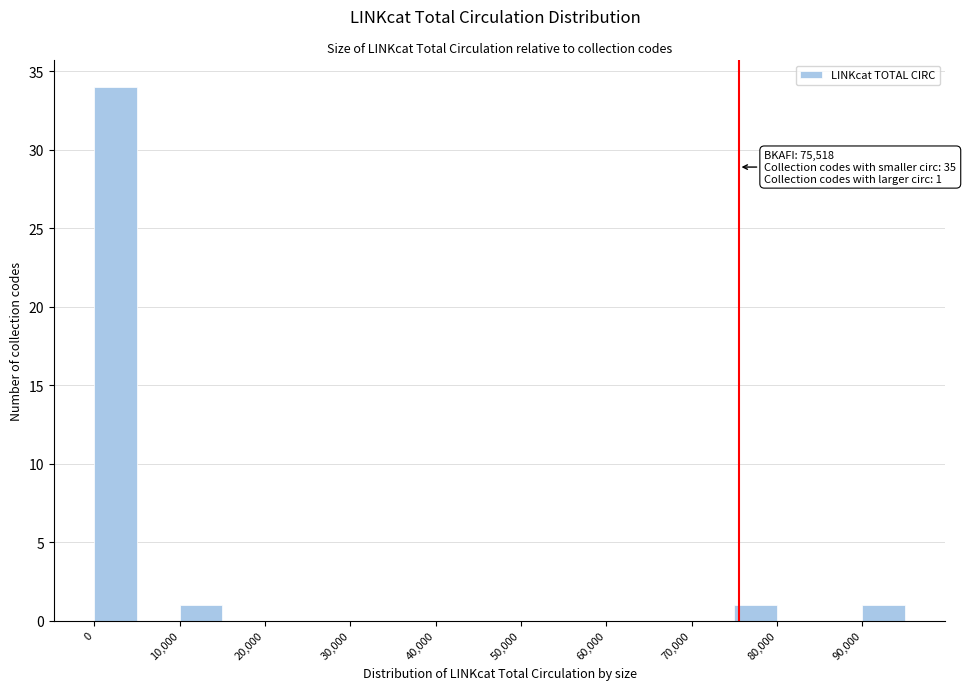

Over which range of the x-axis is the bar tallest?

0 to 5000